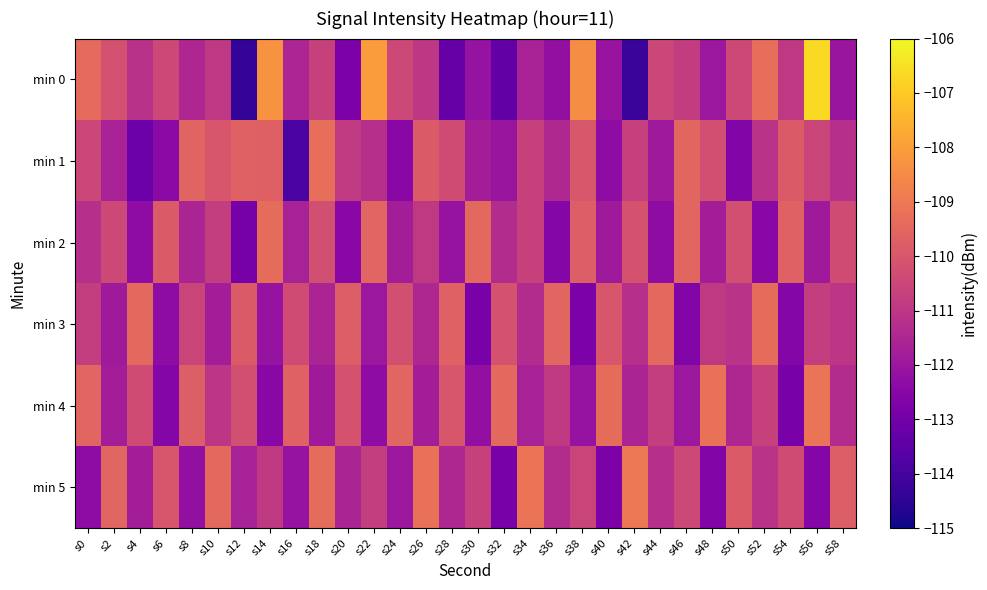

What is the spread (max minus min) of values at s2?

2.3